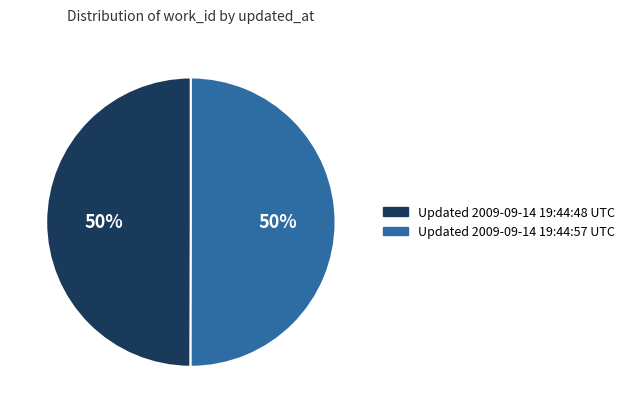

To the nearest percent, what is the average slice percentage?

50%